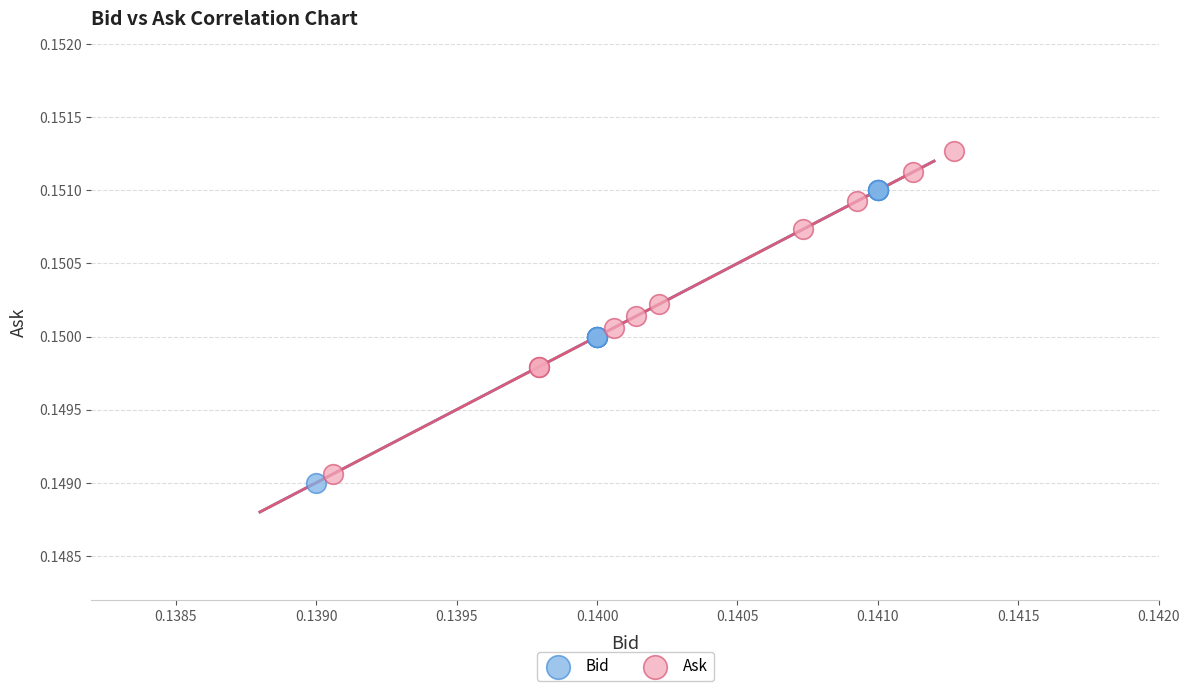

Which series has the largest Y range (max minus min)?

Ask